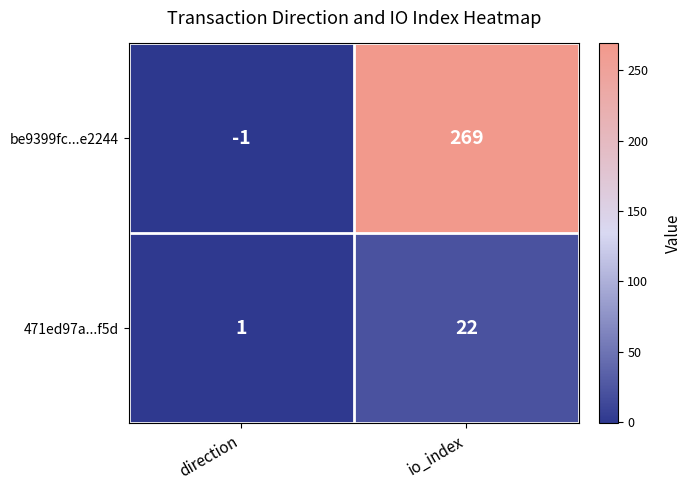

What is the difference between the 471ed97a...f5d values at direction and io_index?

21